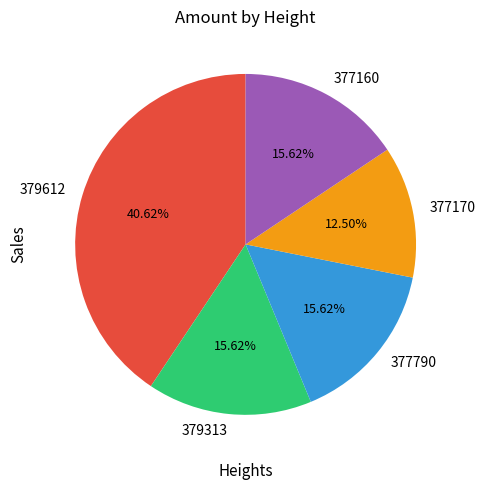

What percentage is NOT represented by 379612?

59.4%